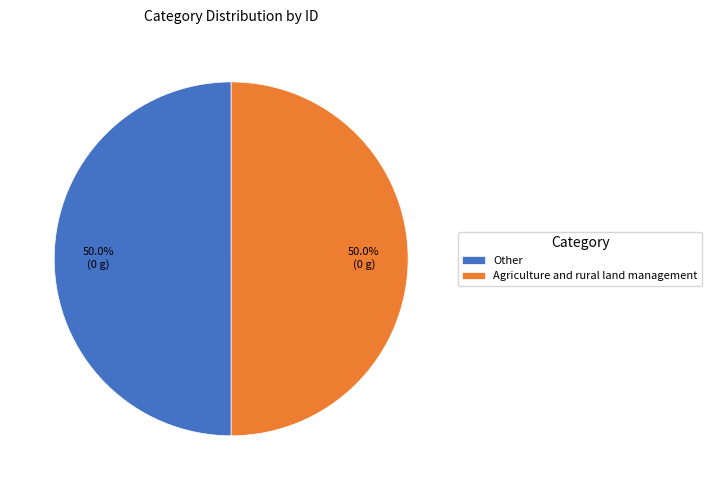

Approximately how many times larger is the value at Agriculture and rural land management compared to Other?

1.0